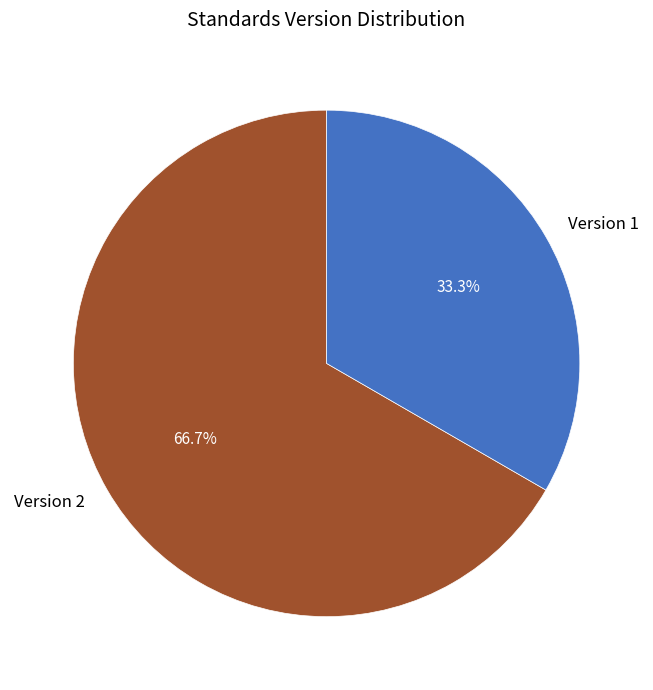

Rank the categories by value from highest to lowest.

Version 2, Version 1